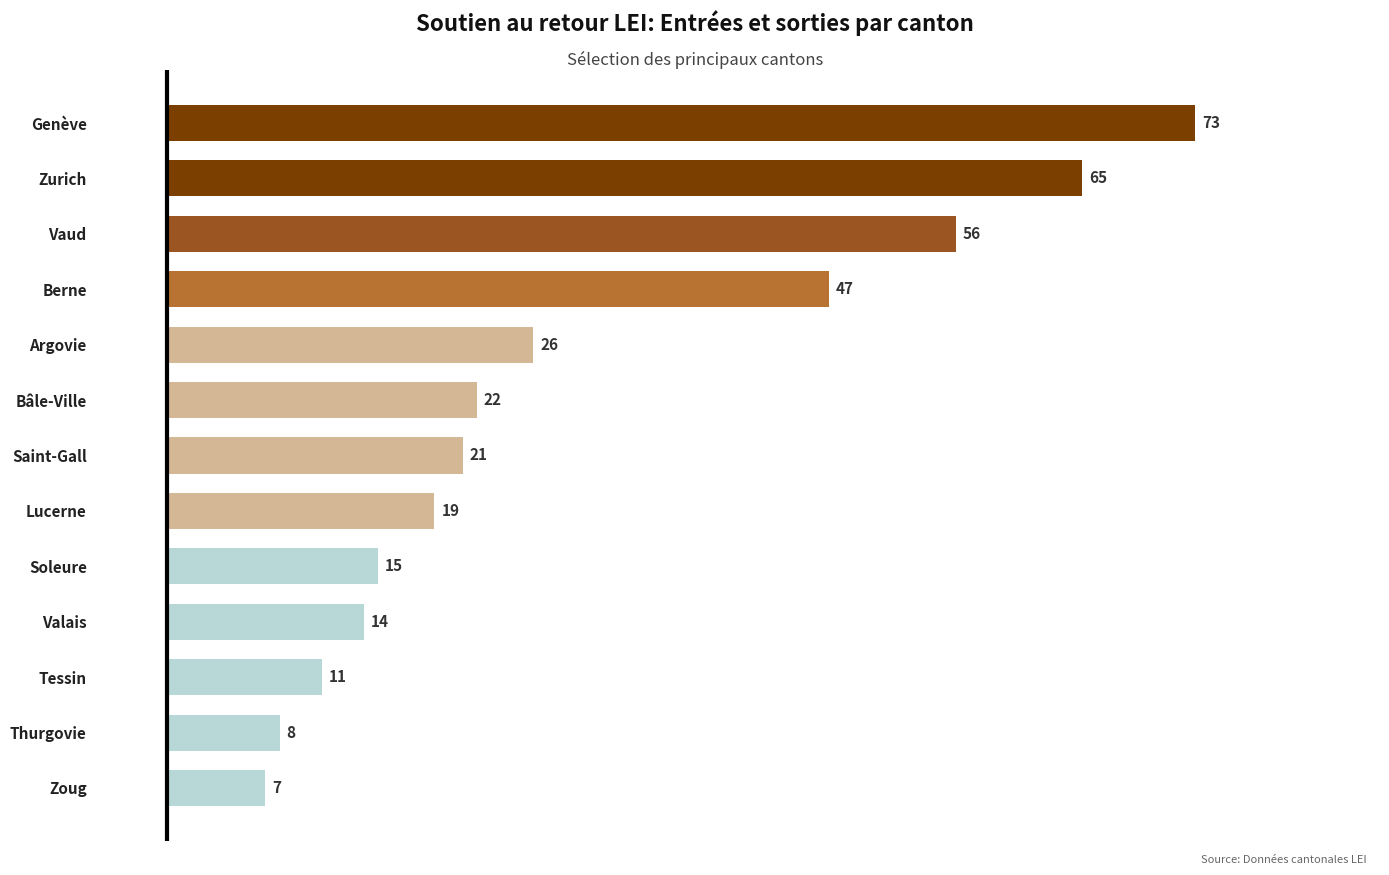

What is the difference between the second highest and minimum values?

58